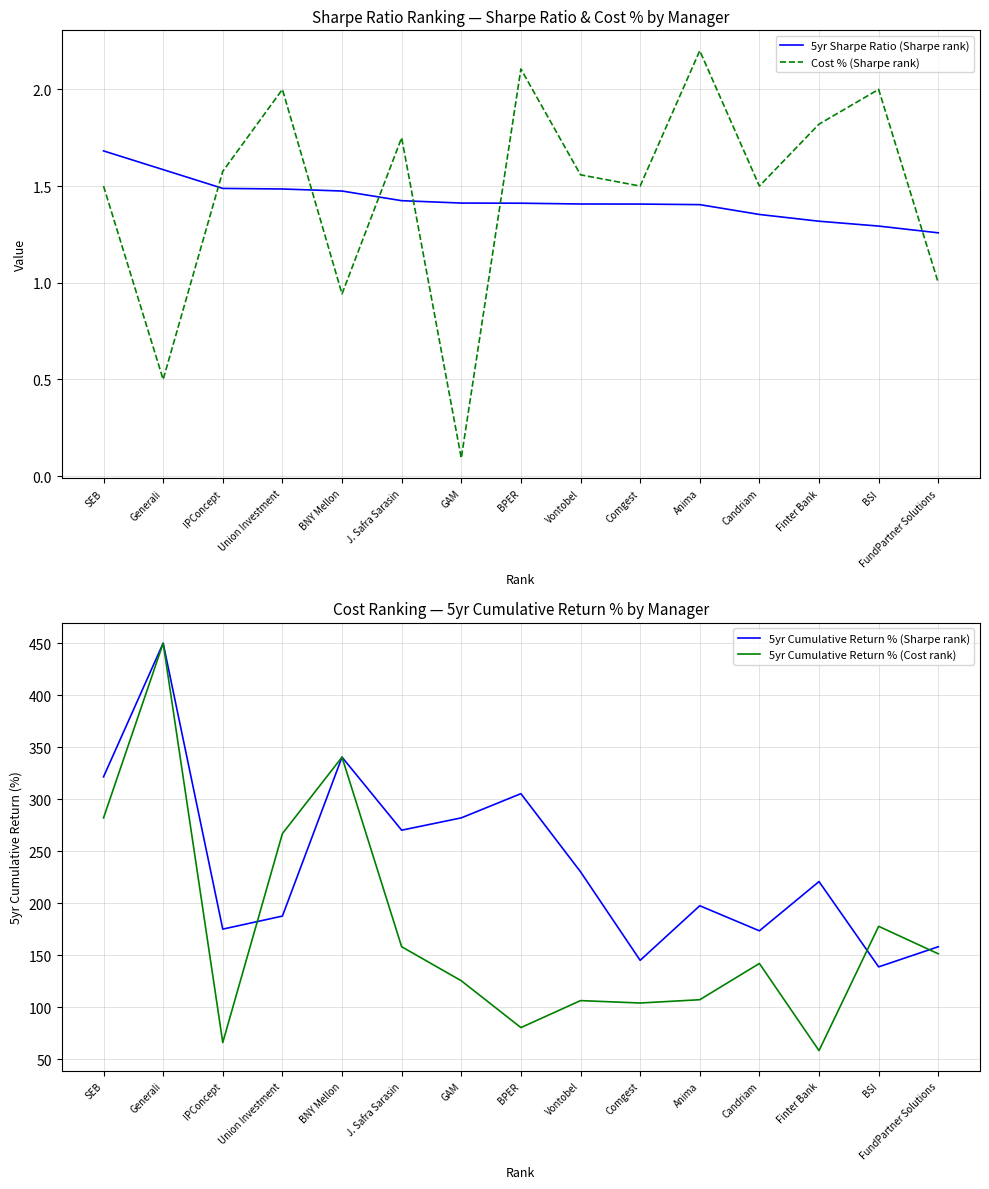

What is the sum of the Cost % (Sharpe rank) values at BNY Mellon and Union Investment?

2.9